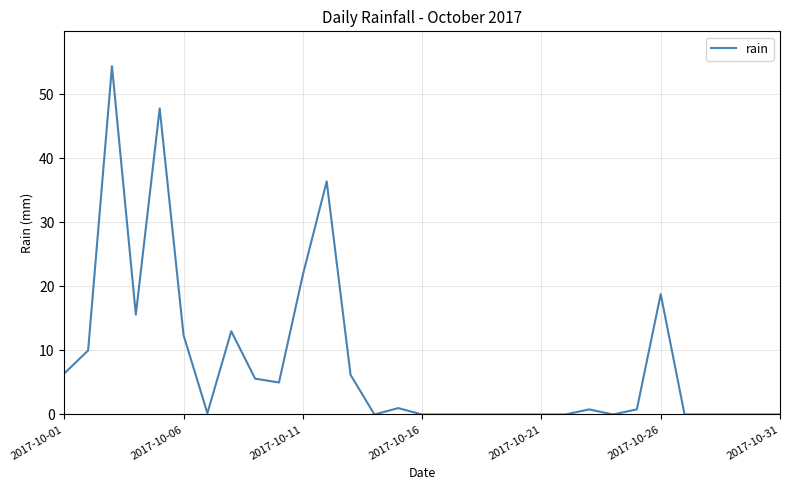

What is the greatest value displayed?

54.4